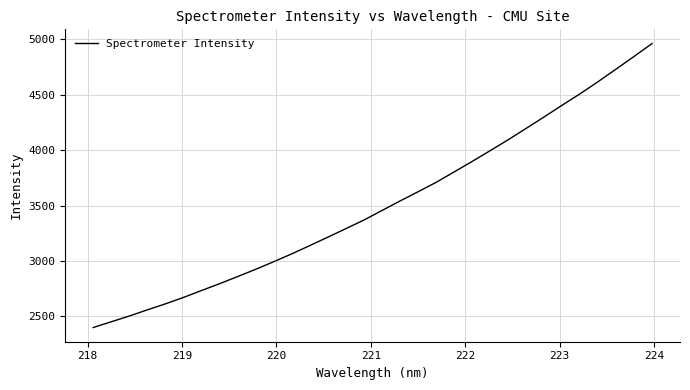

What is the average value?

3507.6